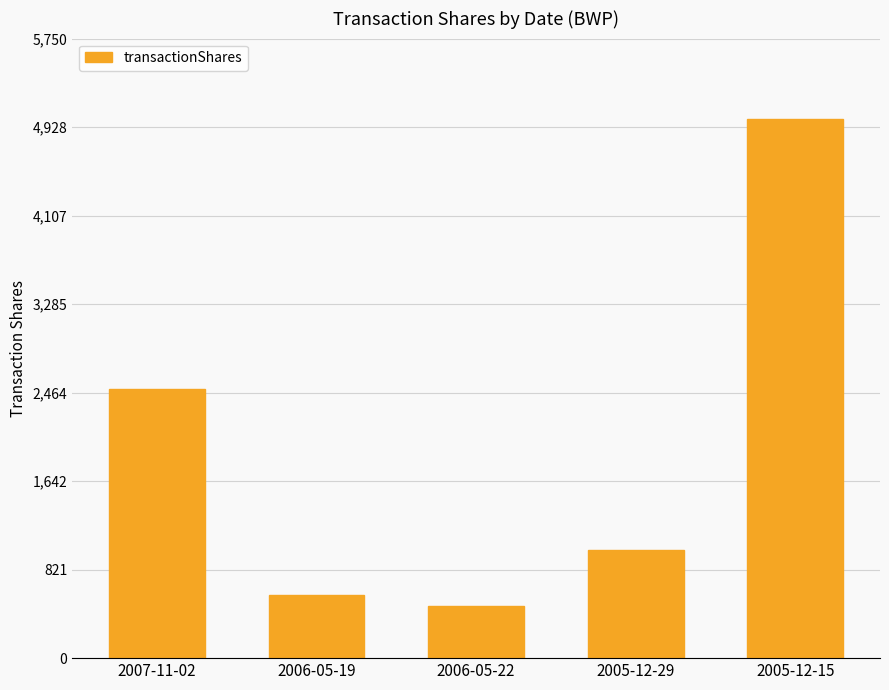

What is the change in value from 2005-12-29 to 2005-12-15?

+4000